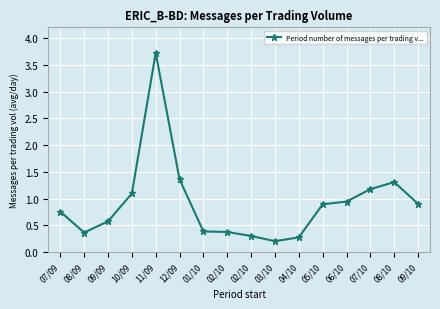

How many series are shown in this chart?

1